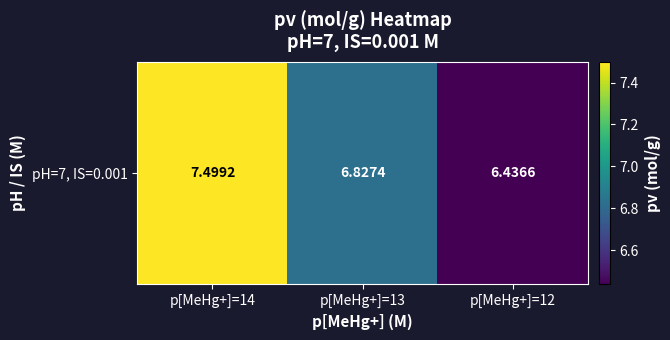

What value does the data have at p[MeHg+]=13?

6.8